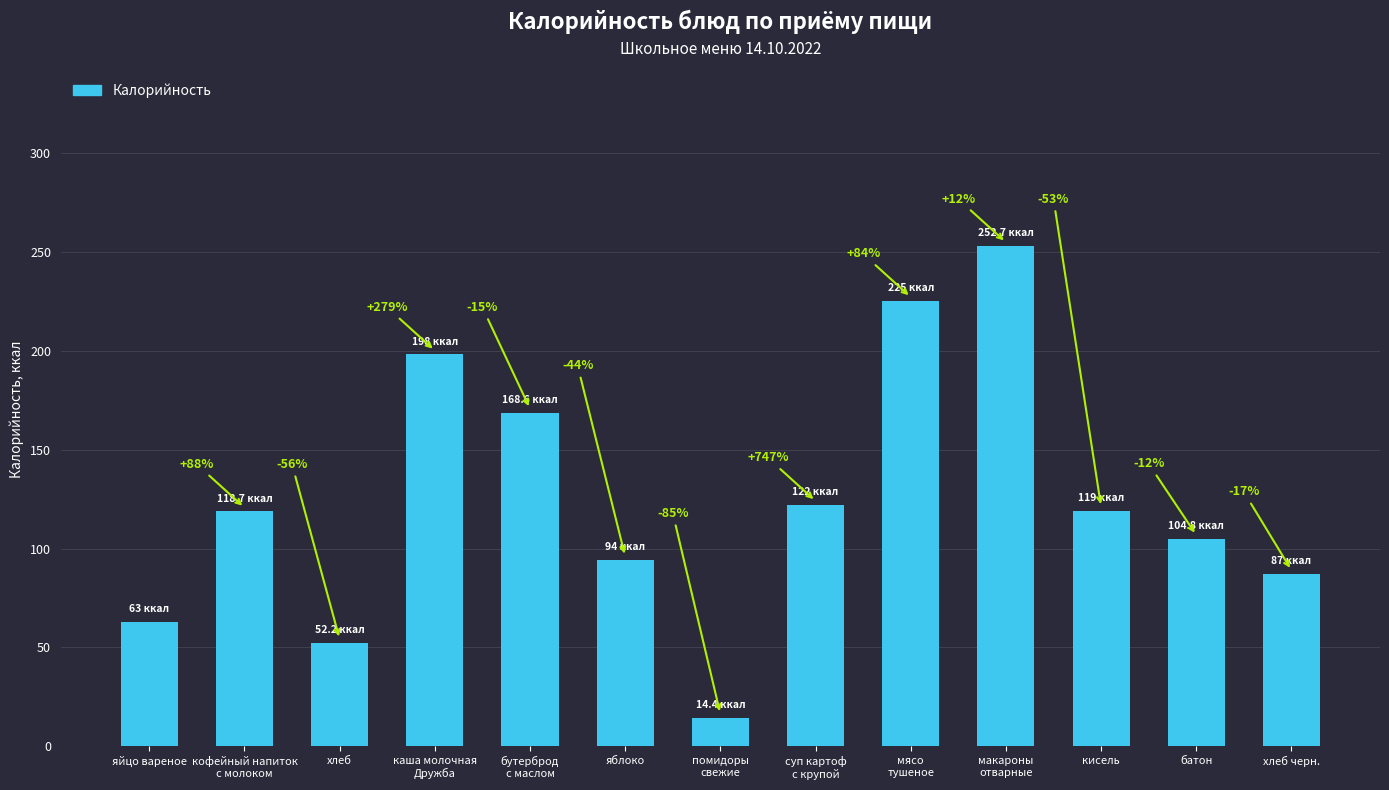

What is the label of the 8th bar from the left?

суп картоф
с крупой